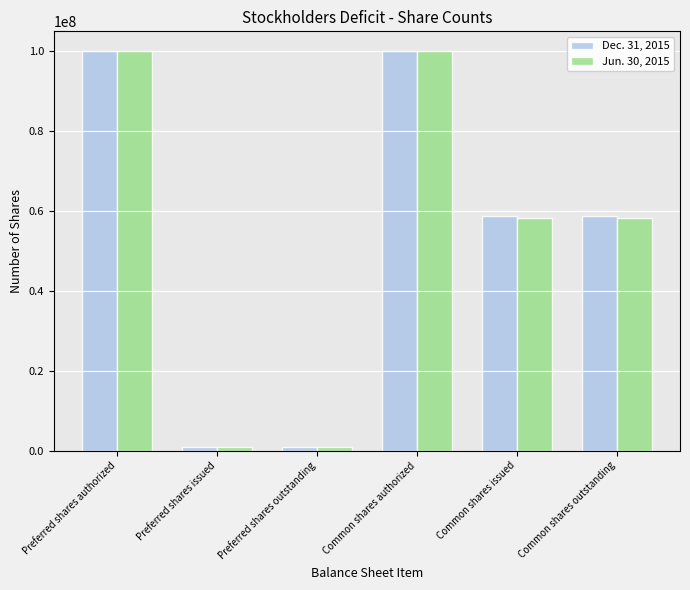

Reading right to left, transcribe all the data shown in this chart.

Dec. 31, 2015: 58823116	58823116	100000000	1000000	1000000	100000000
Jun. 30, 2015: 58323116	58323116	100000000	1000000	1000000	100000000